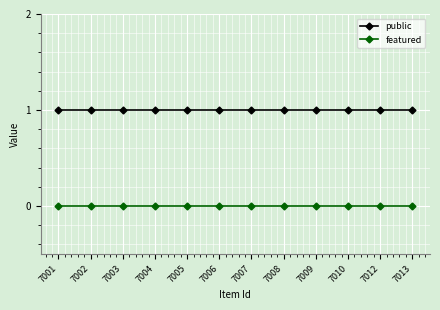

What is the value of the public point at the 11th from the left?

1